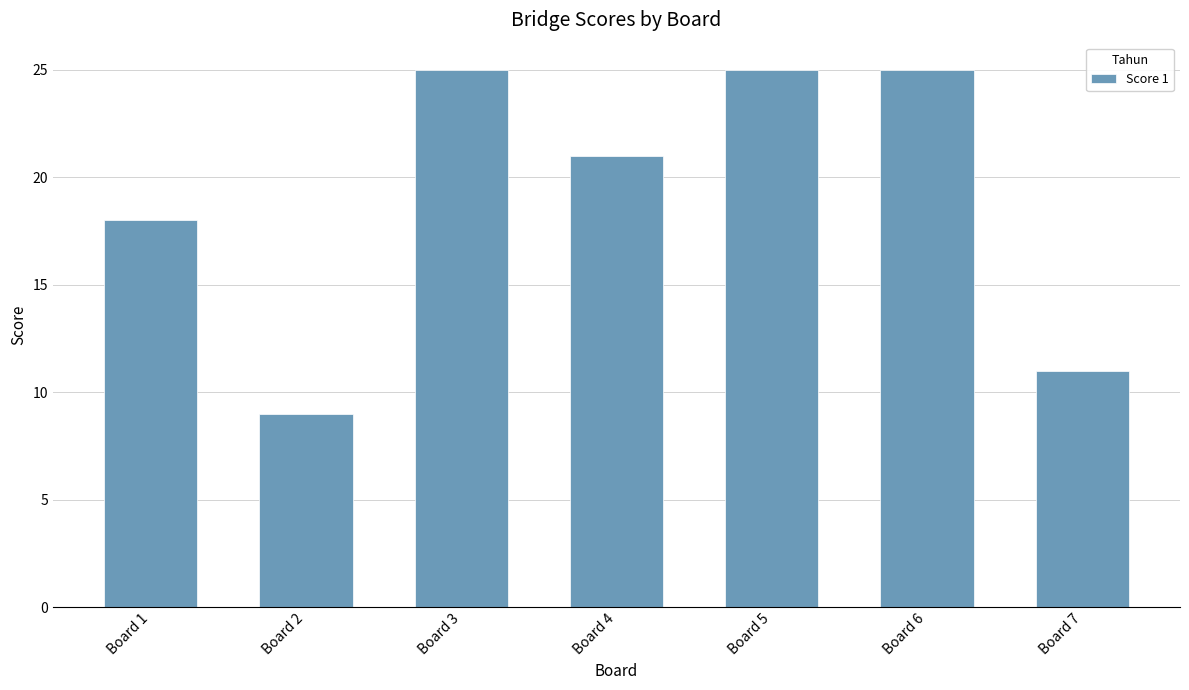

Which has a higher value, Board 6 or Board 4?

Board 6